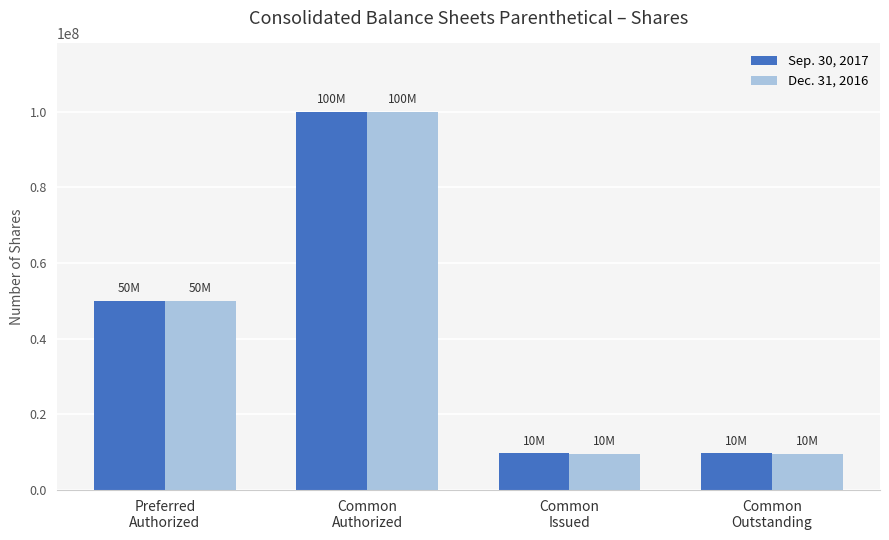

Are the bars horizontal?

No